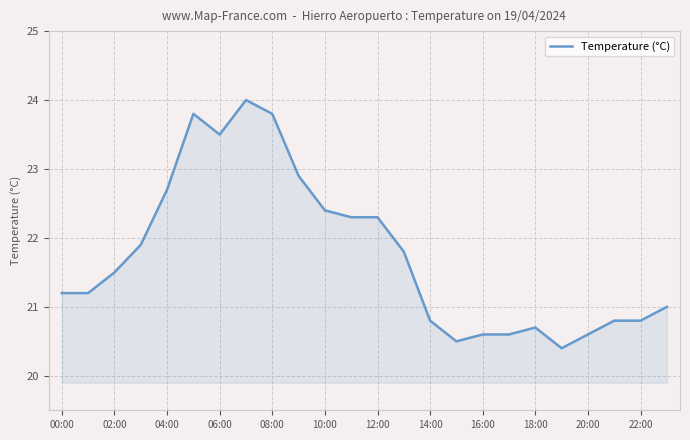

What is the difference between the maximum and minimum values?

3.6